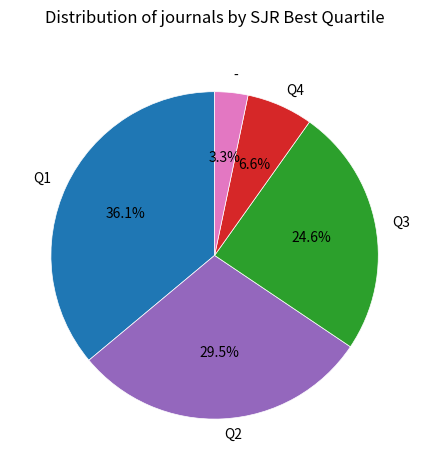

To the nearest percent, what percentage of the pie is Q1?

36%